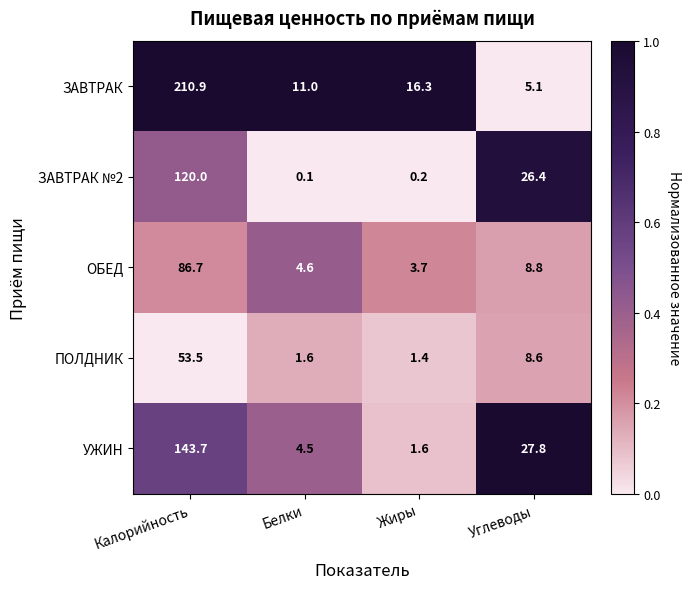

Which series has the largest total across all categories?

ЗАВТРАК